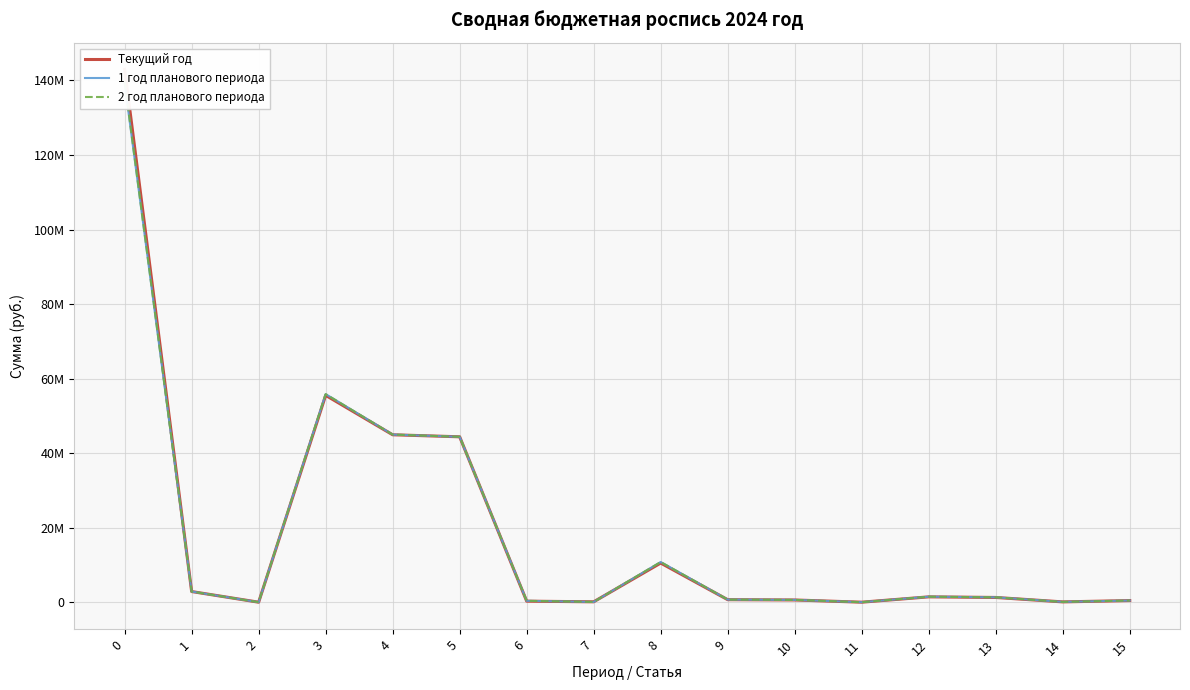

What value does the 1 год планового периода series have at 10?

694800.0